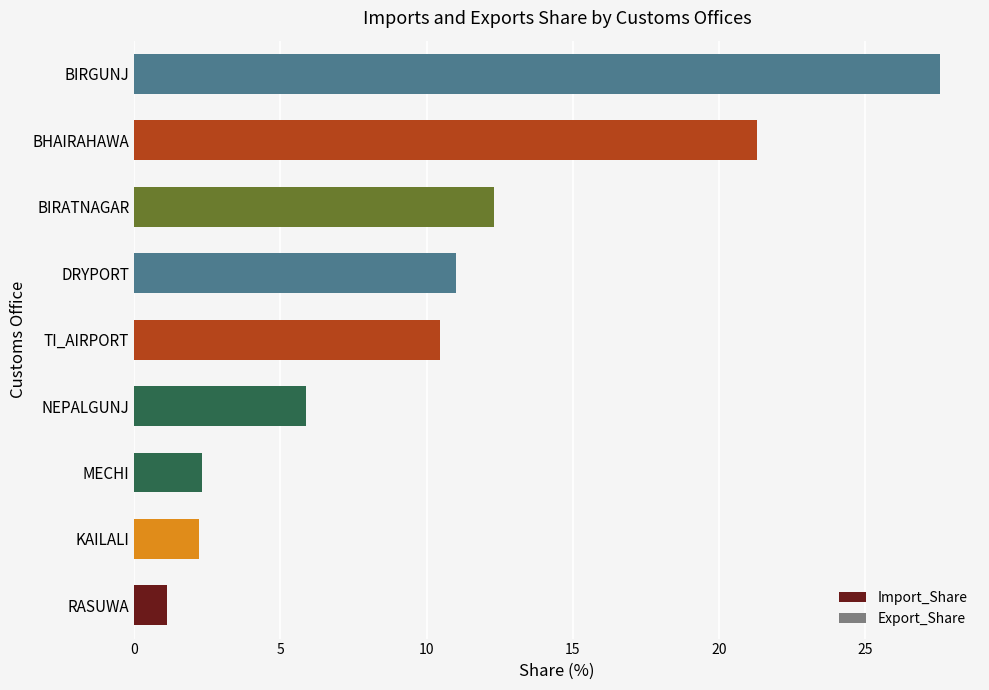

At which label is the value closest to 14?

BIRATNAGAR